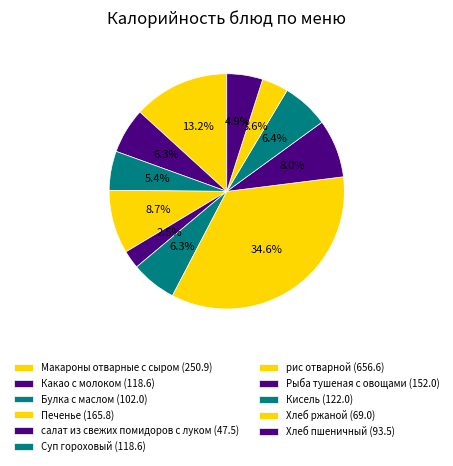

What is the largest slice in the pie chart?

рис отварной